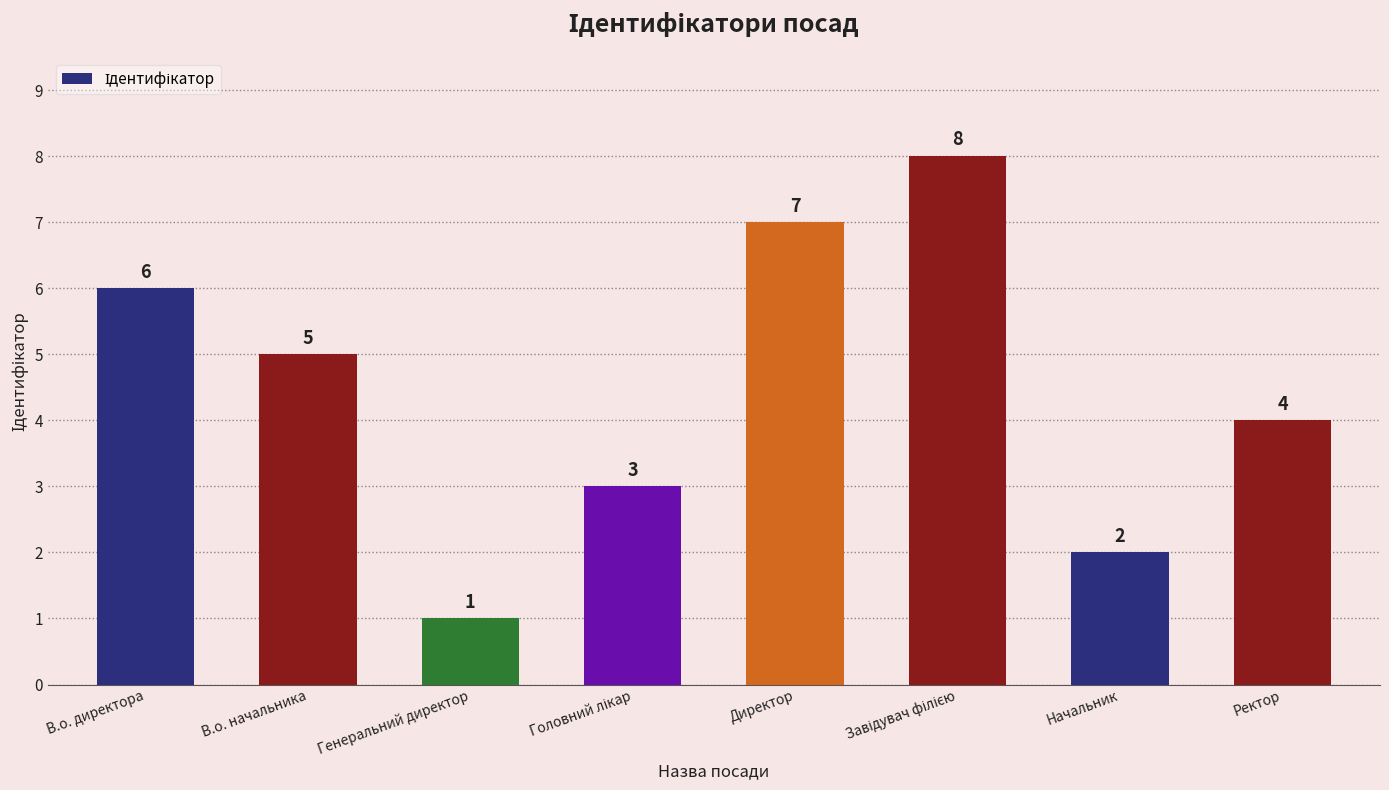

The value at Ректор is 2. True or false?

False